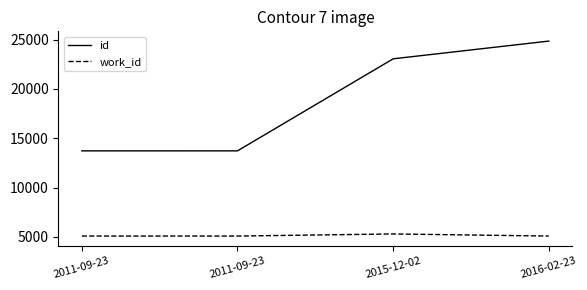

What is the minimum value shown in the chart?

5088